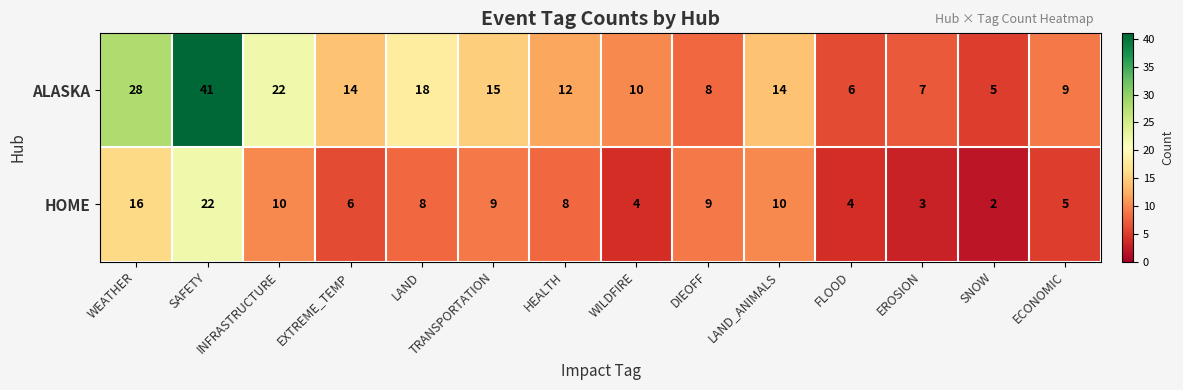

Which series changed the most between LAND and FLOOD?

ALASKA